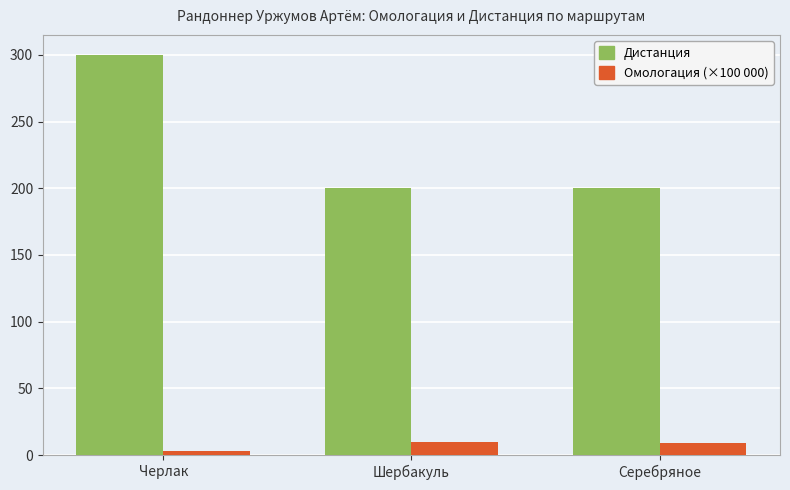

The Омологация (×100 000) series shows 9.5 at Шербакуль. True or false?

True